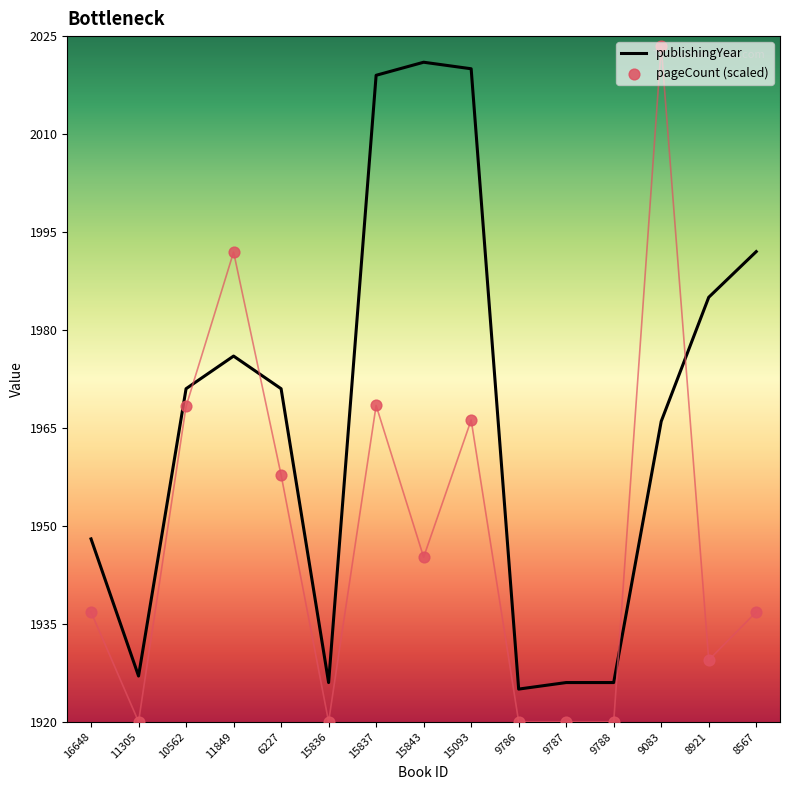

Which series reaches the minimum Y coordinate?

pageCount (scaled)